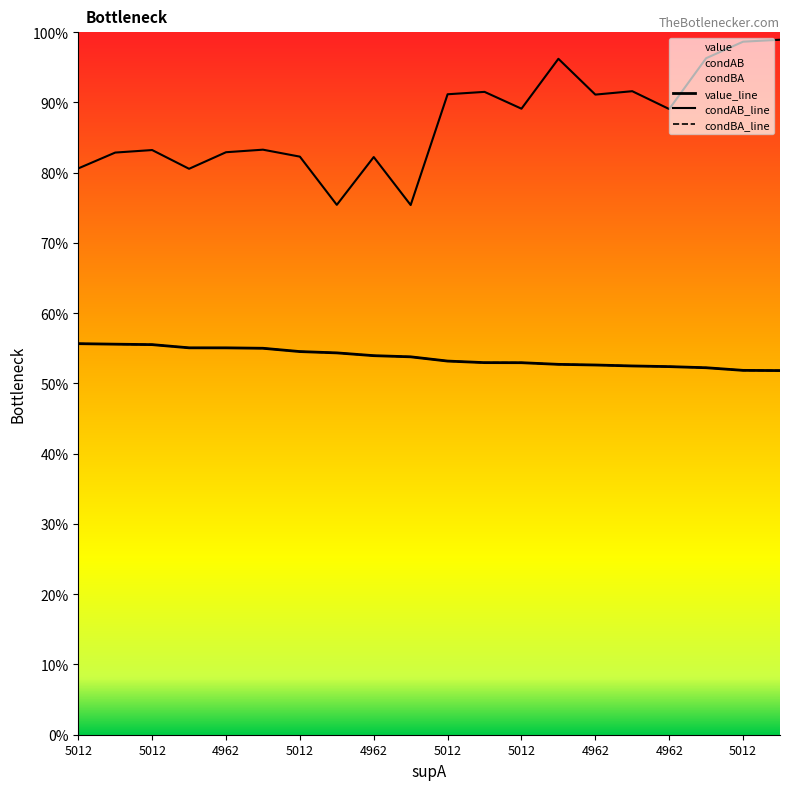

True or false: condBA and condAB cross at least once.

False